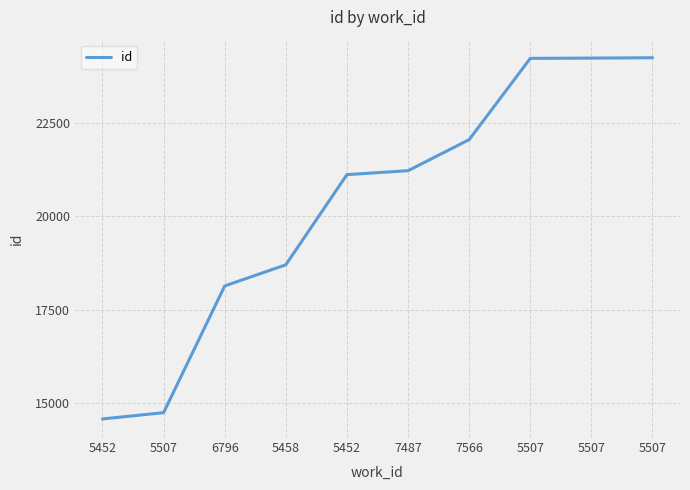

Does the chart display data point markers on the line(s)?

No